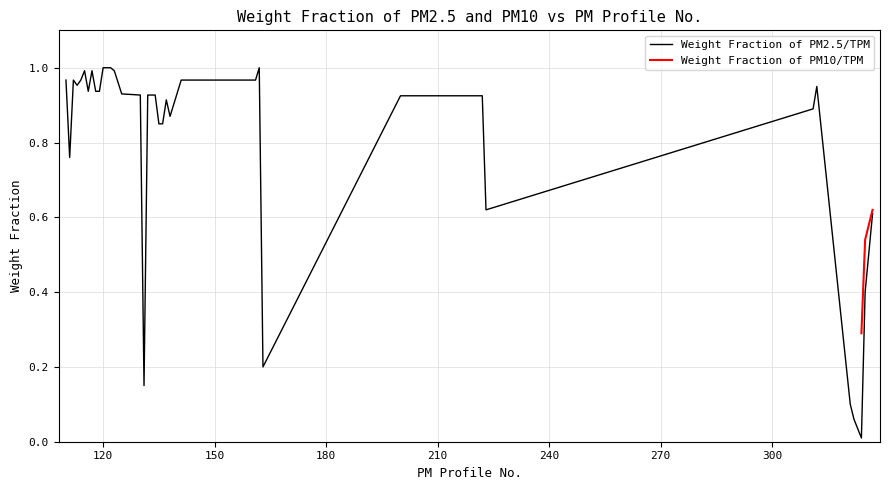

What is the value of the 24th point from the left?

0.9